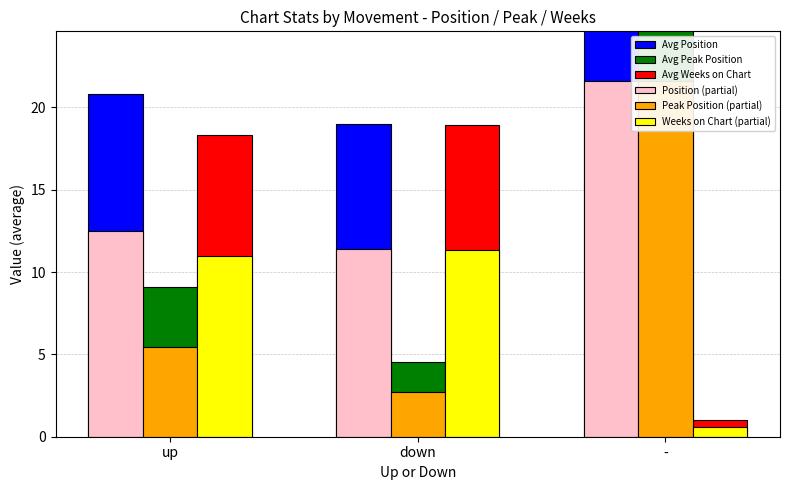

Count the number of data series in this chart.

6